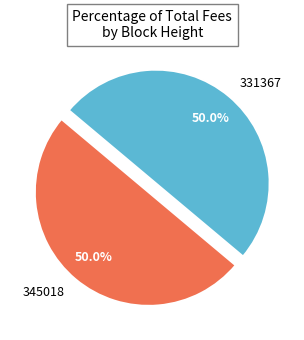

To the nearest percent, what is the combined percentage of 345018 and 331367?

100%